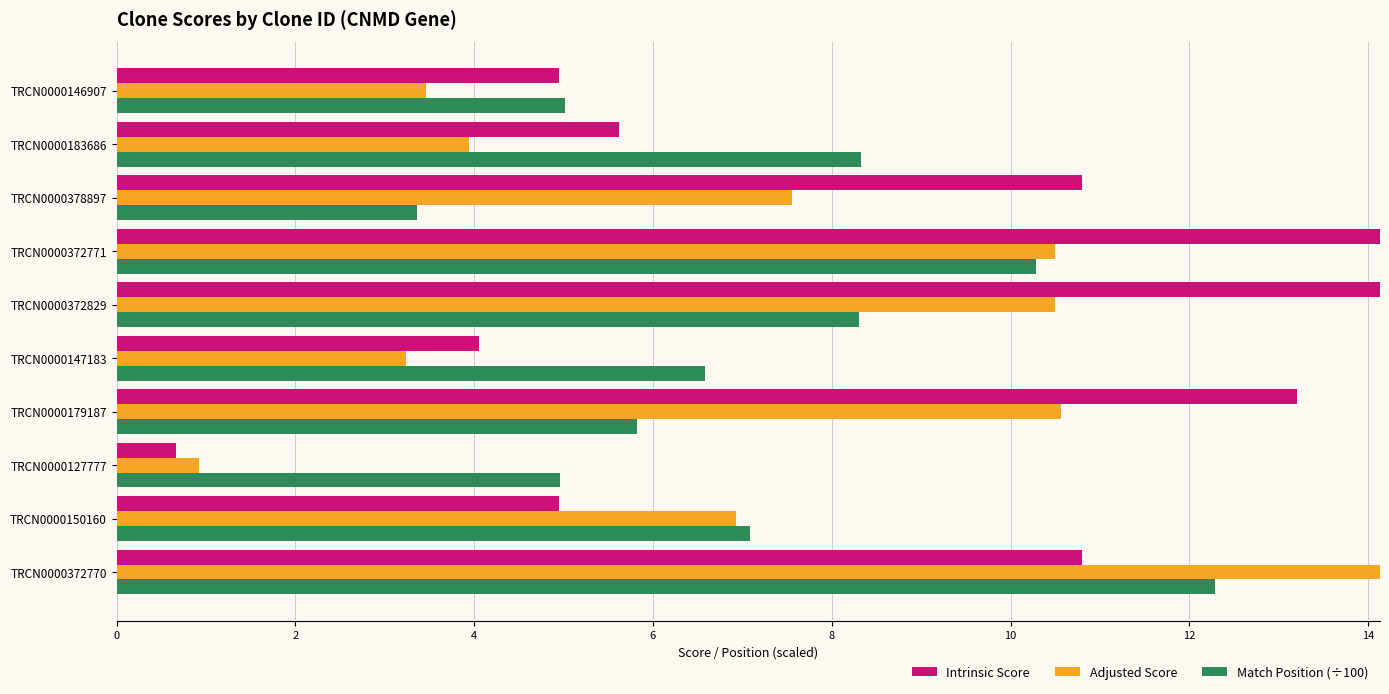

Reading left to right, transcribe all the data shown in this chart.

Intrinsic Score: 10.8	5.0	0.7	13.2	4.0	15.0	15.0	10.8	5.6	5.0
Adjusted Score: 15.1	6.9	0.9	10.6	3.2	10.5	10.5	7.6	3.9	3.5
Match Position (÷100): 12.3	7.1	5.0	5.8	6.6	8.3	10.3	3.4	8.3	5.0